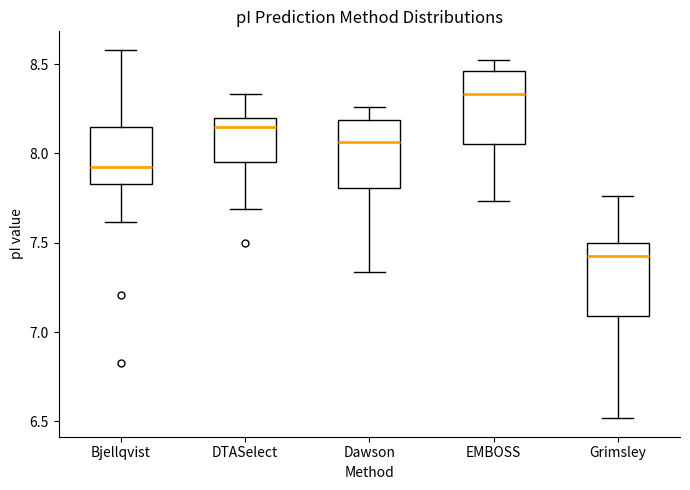

Which box has the highest median line?

EMBOSS